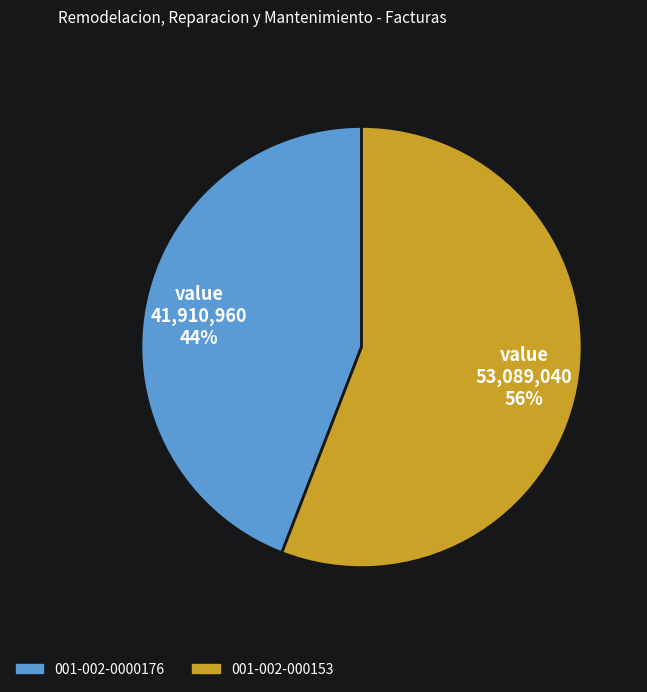

Which slice is the largest?

001-002-000153